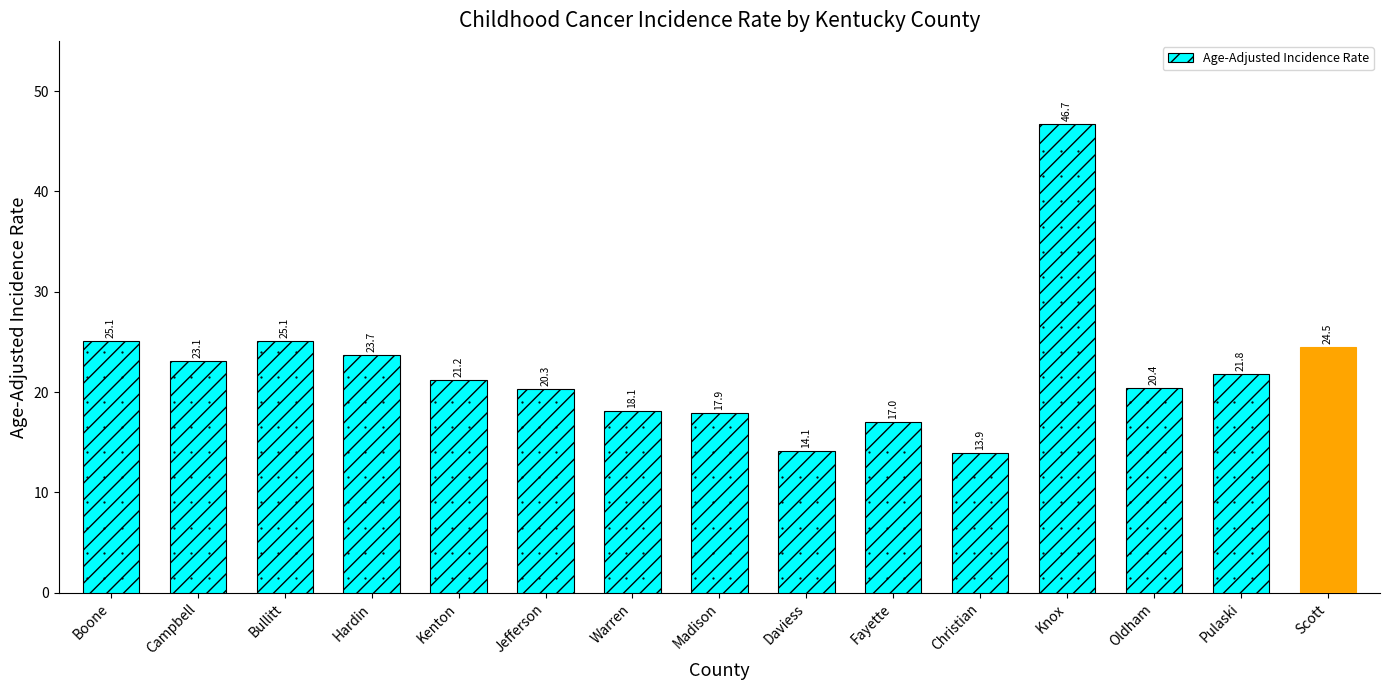

Which has a higher value, Knox or Kenton?

Knox